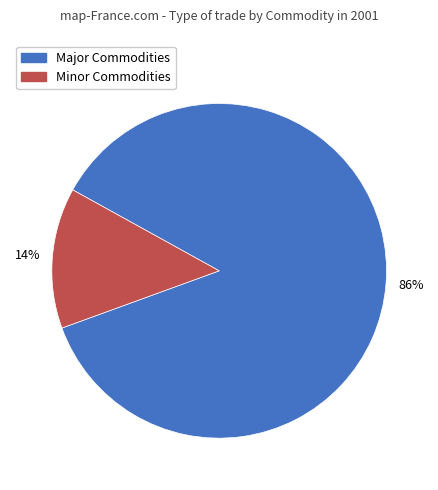

To the nearest percent, what percentage of the pie is Major Commodities?

86%